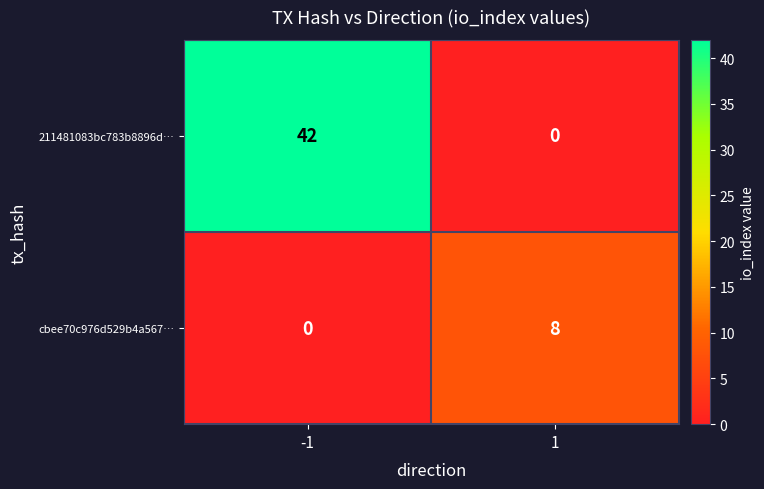

Which series has the widest spread of values?

211481083bc783b8896d…